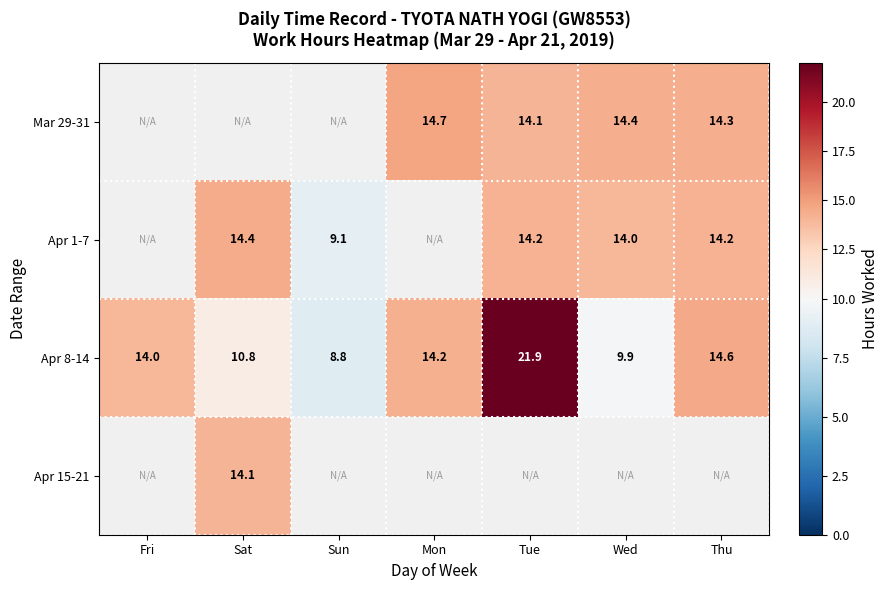

Is the value of Apr 1-7 at Wed greater than the value of Apr 8-14 at Tue?

No